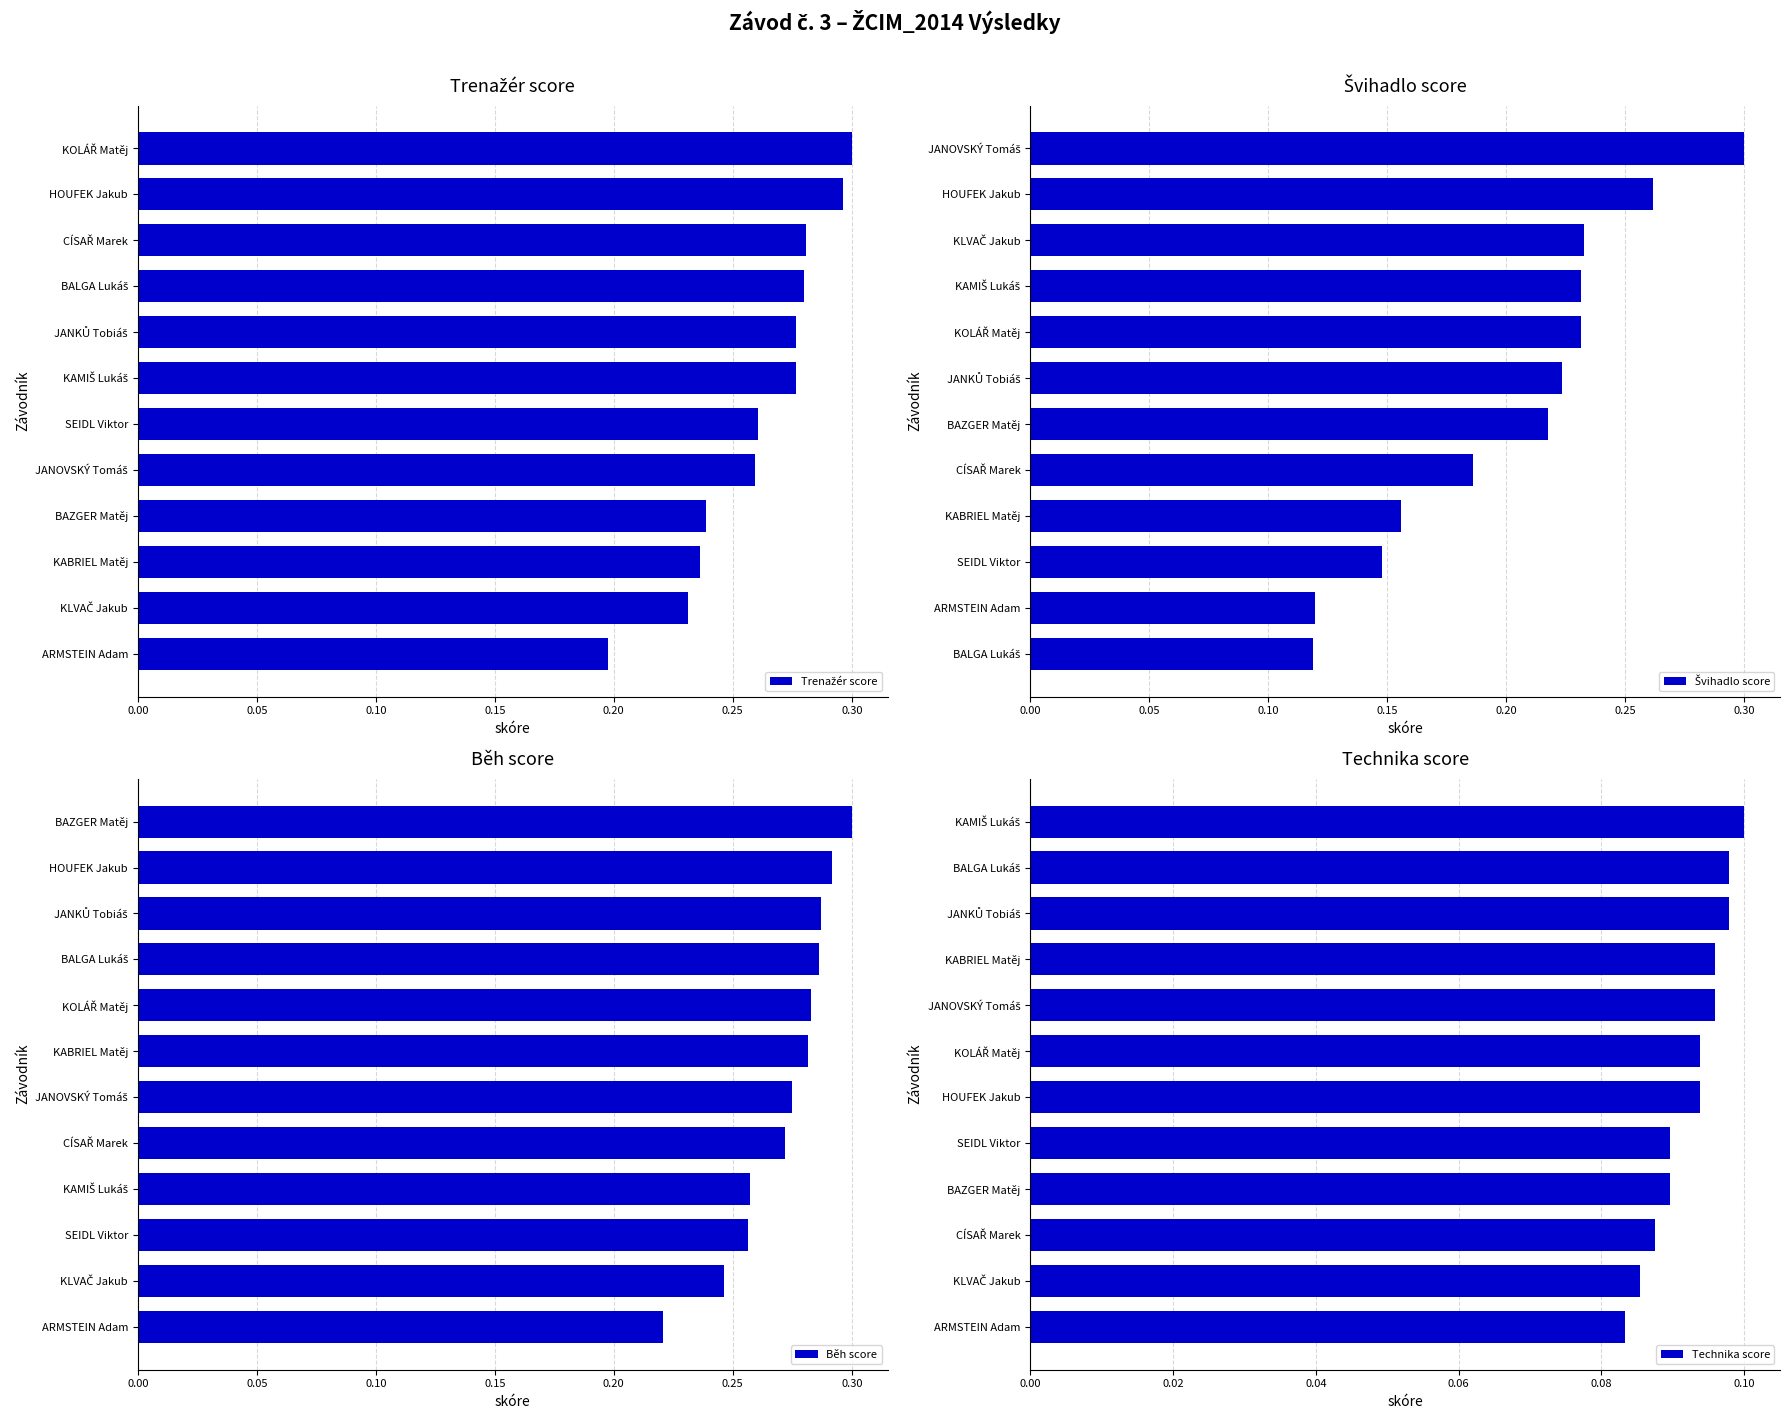

At which label does Běh score reach its peak?

BAZGER Matěj